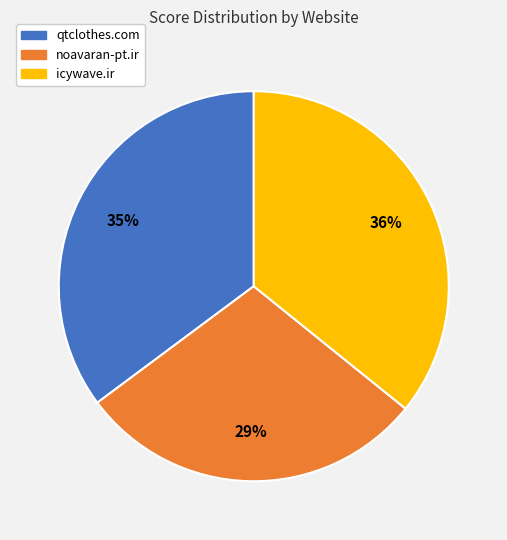

Which has a higher value, icywave.ir or qtclothes.com?

icywave.ir